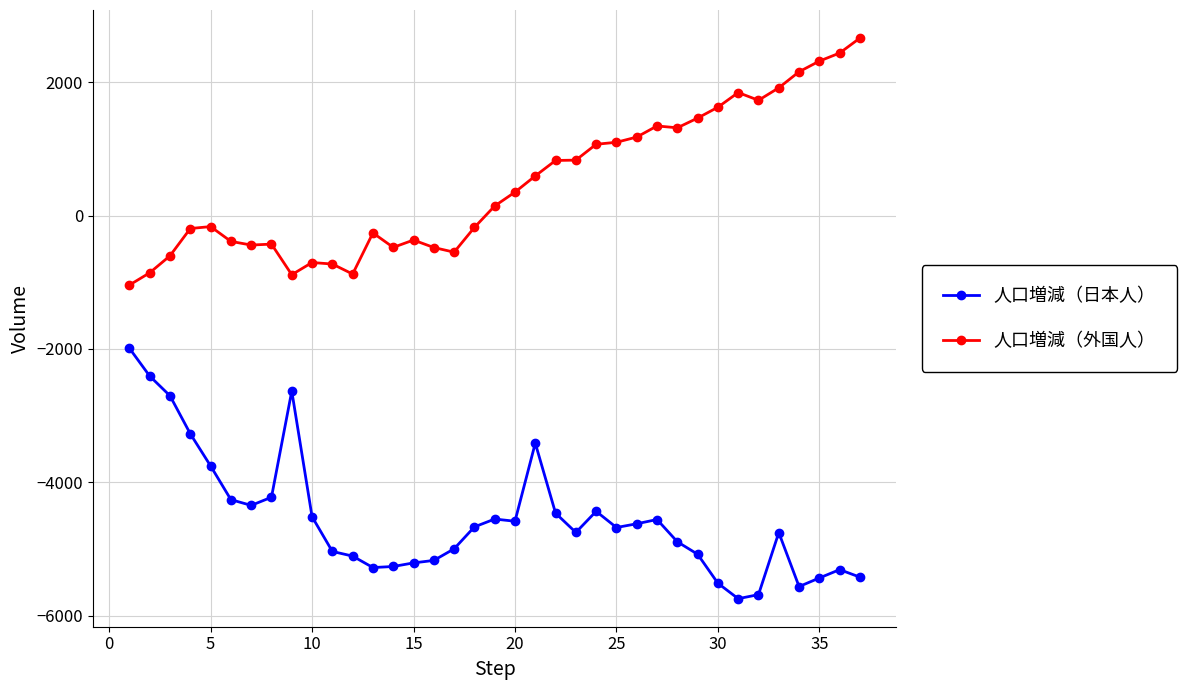

Which series has the largest total across all categories?

人口増減（外国人）